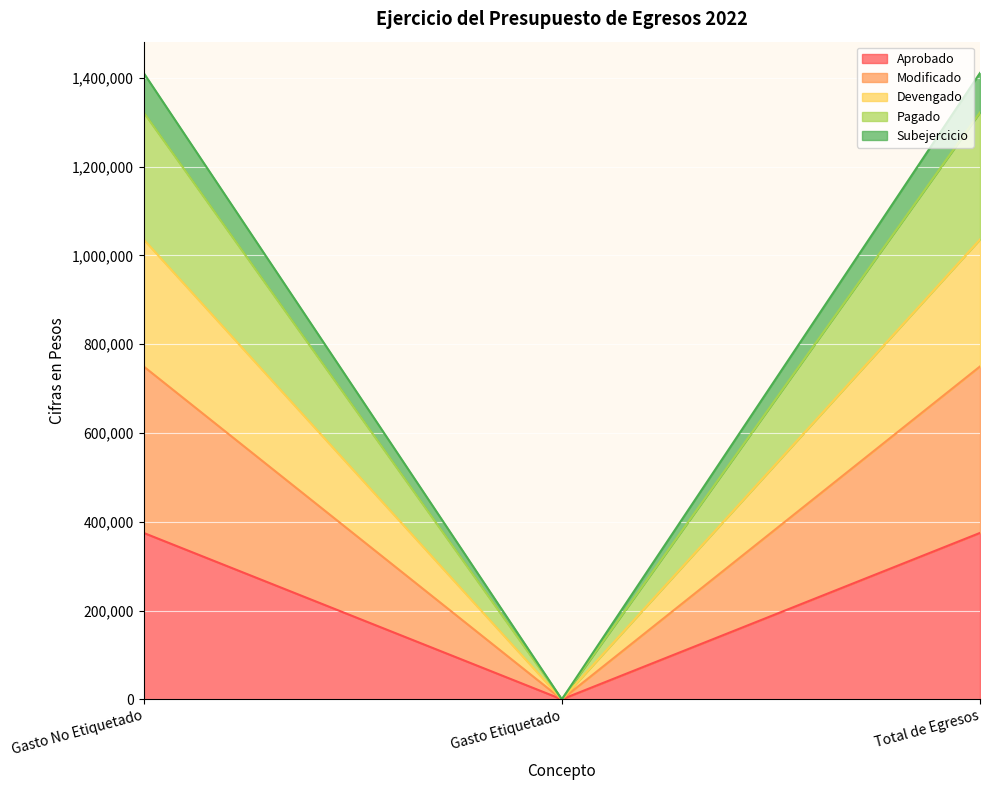

Does the chart display data point markers on the line(s)?

No